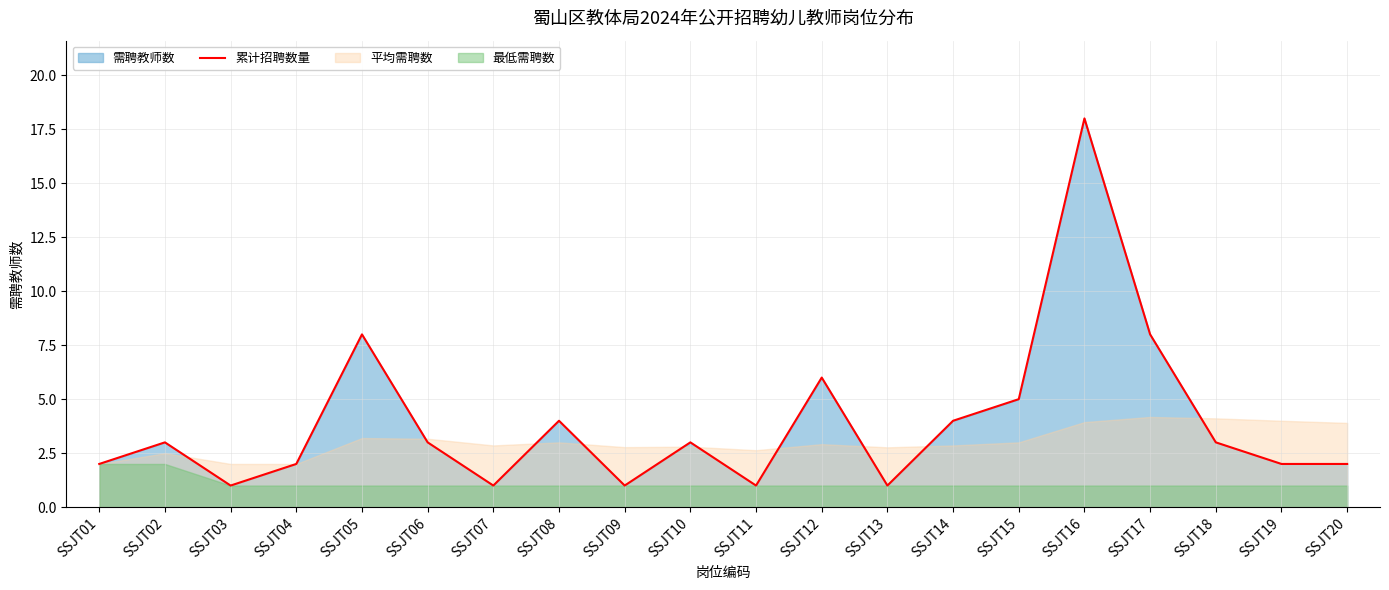

Reading left to right, transcribe all the data shown in this chart.

SSJT01=2	SSJT02=3	SSJT03=1	SSJT04=2	SSJT05=8	SSJT06=3	SSJT07=1	SSJT08=4	SSJT09=1	SSJT10=3	SSJT11=1	SSJT12=6	SSJT13=1	SSJT14=4	SSJT15=5	SSJT16=18	SSJT17=8	SSJT18=3	SSJT19=2	SSJT20=2